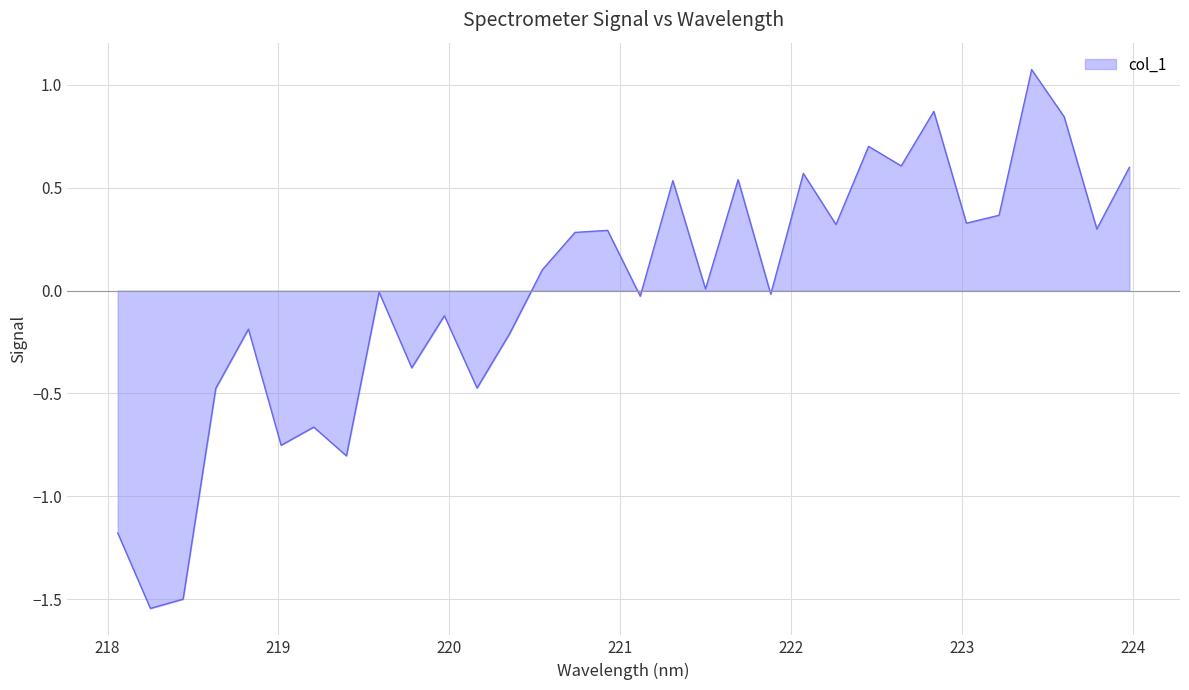

What is the maximum value shown in the chart?

1.1